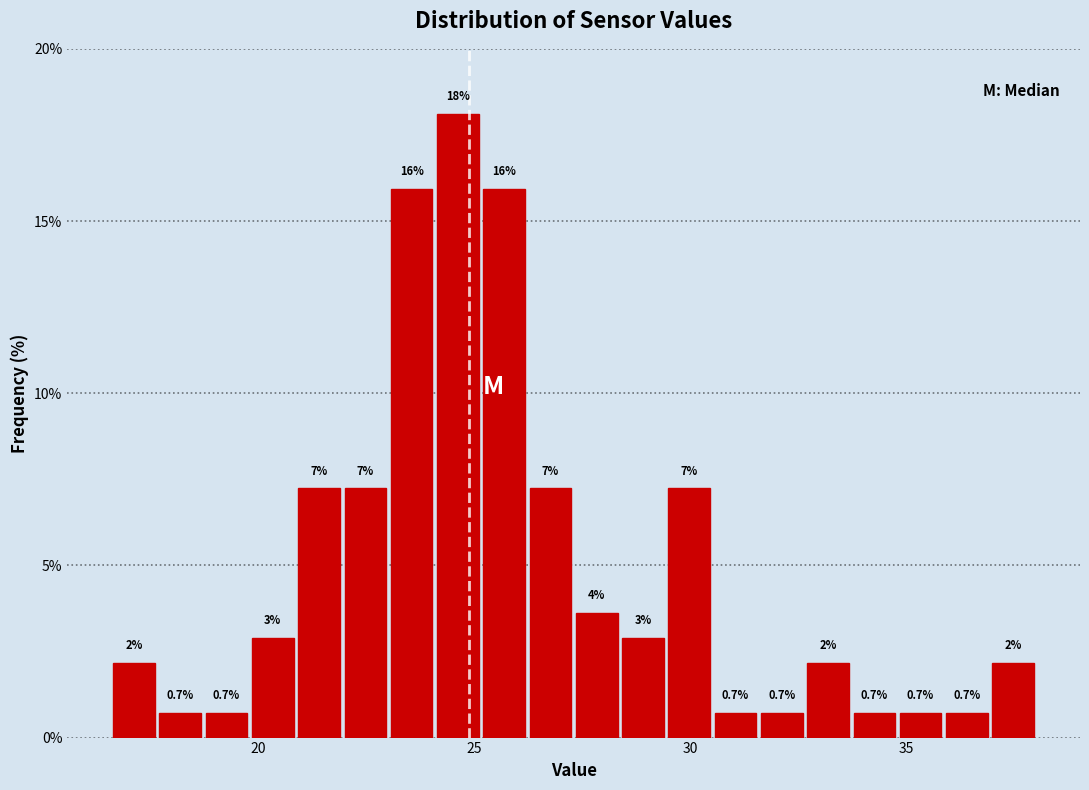

Around what value on the x-axis is the tallest bar? Give the approximate position of its centre, as read against the axis.

24.5